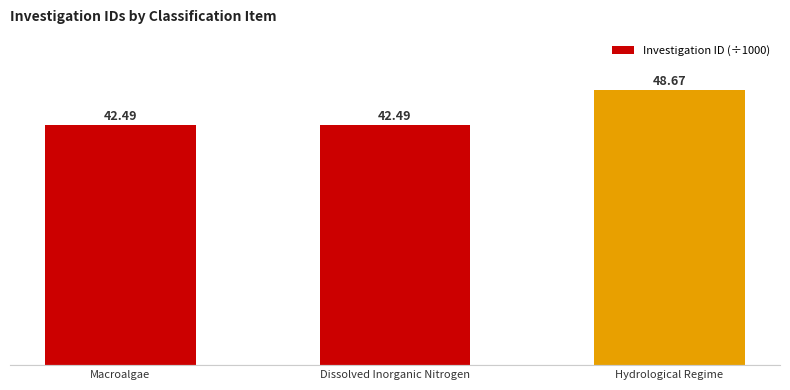

What is the greatest value displayed?

48.7